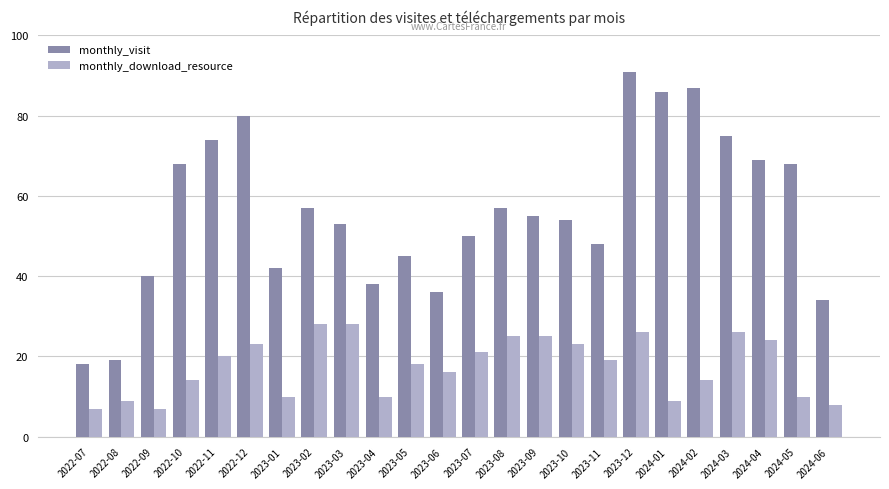

How many series are shown in this chart?

2